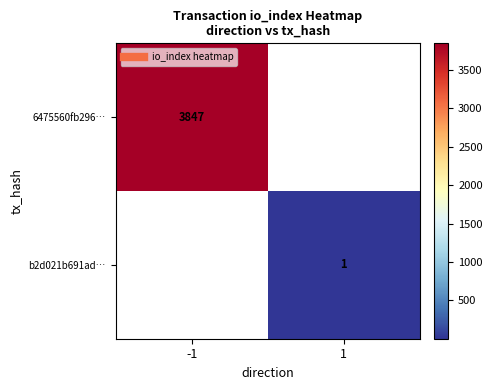

At how many categories does at least one series exceed 752?

1